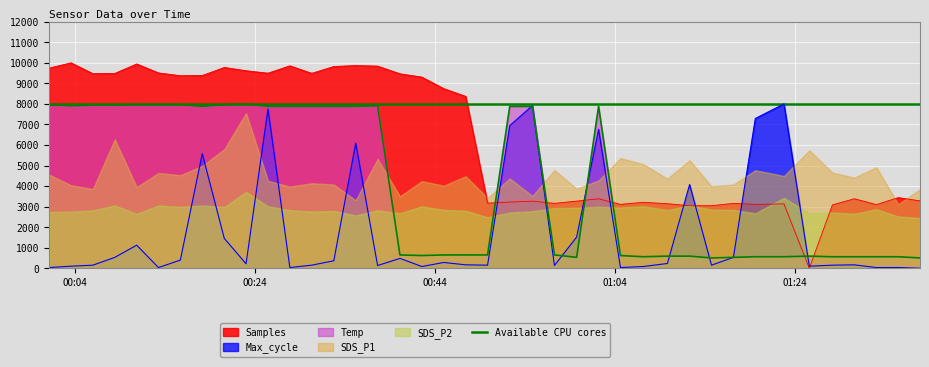

What is the value of the Temp point at the 32nd from the left?

529.3